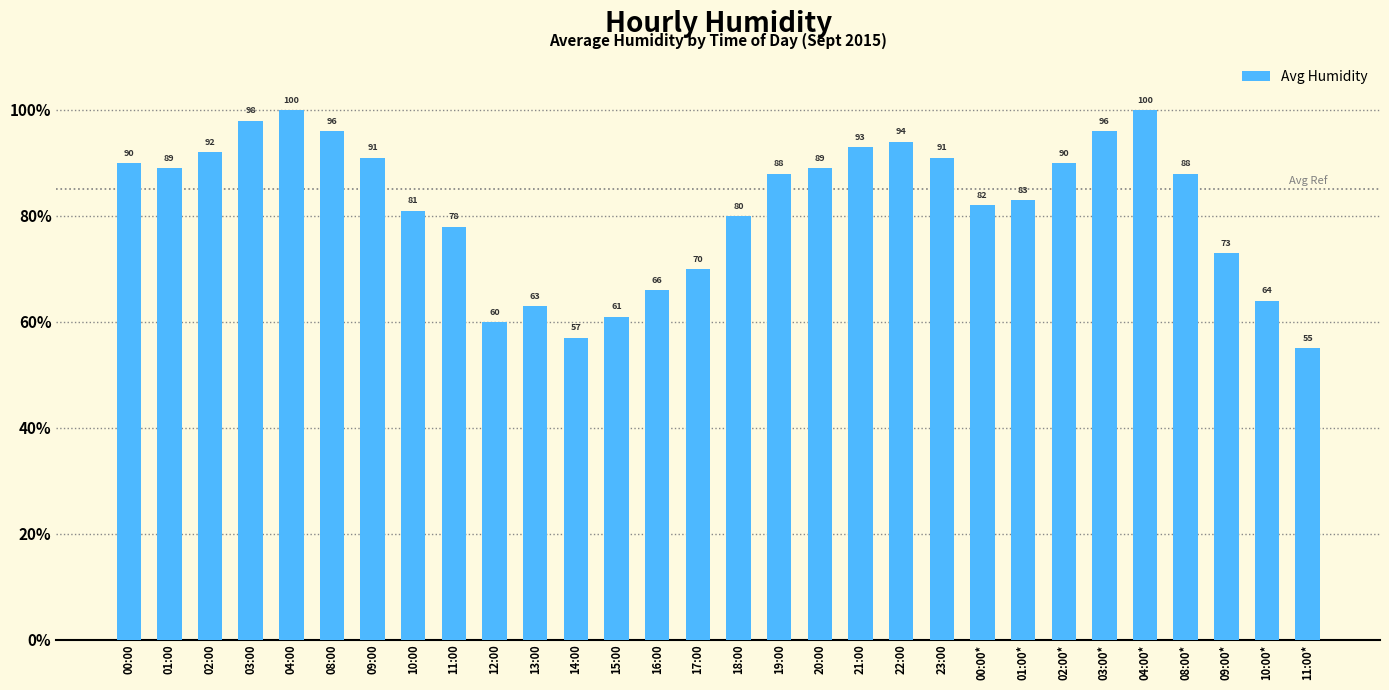

What is the value of the 3rd bar from the left?

92